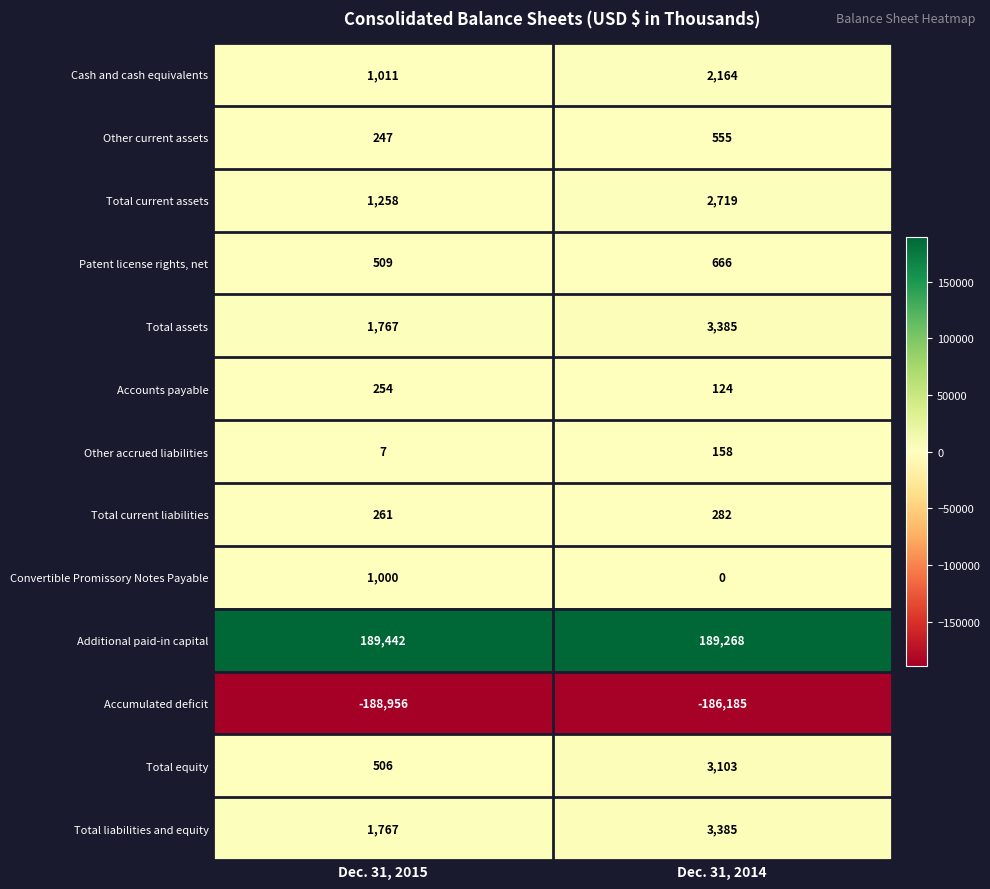

Rank the categories by Total equity value from lowest to highest.

Dec. 31, 2015, Dec. 31, 2014